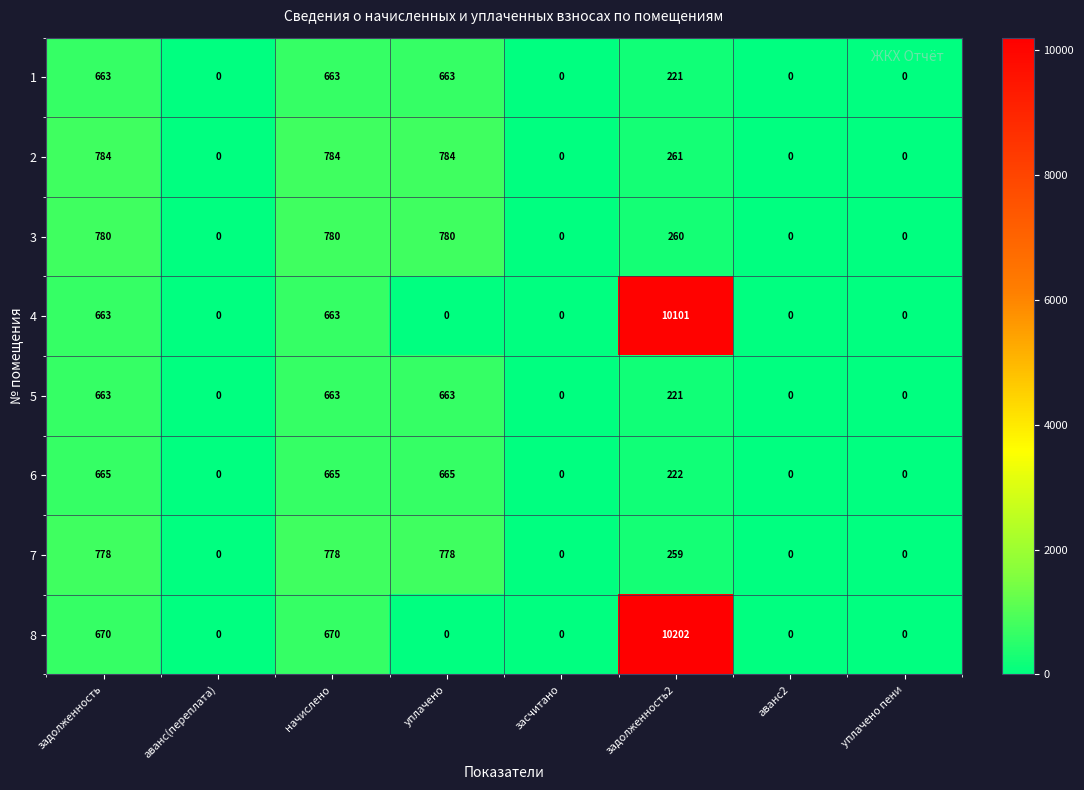

At how many categories does at least one series exceed 757?

4